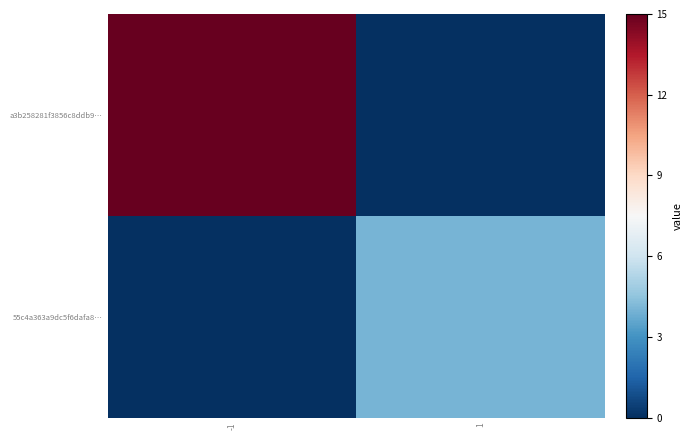

Rank the series at -1 from lowest to highest value.

55c4a363a9dc5f6dafa8…, a3b258281f3856c8ddb9…